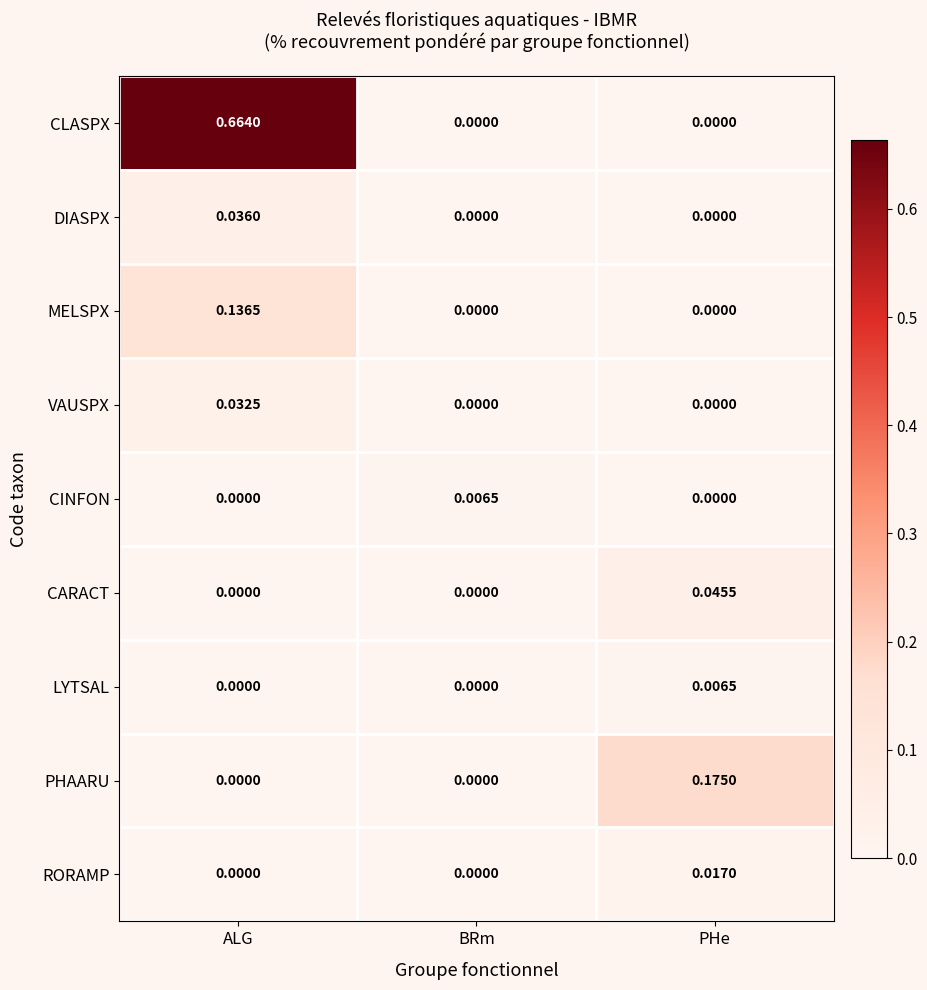

Which series changed the most between BRm and PHe?

PHAARU